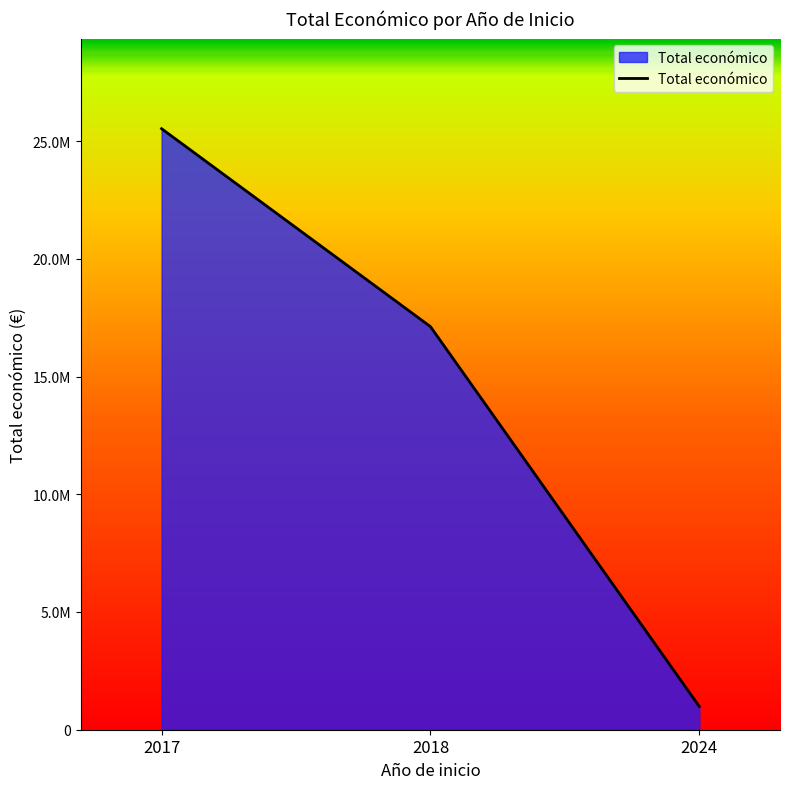

Reading left to right, extract all data points from this chart.

25525980	17120810	985249